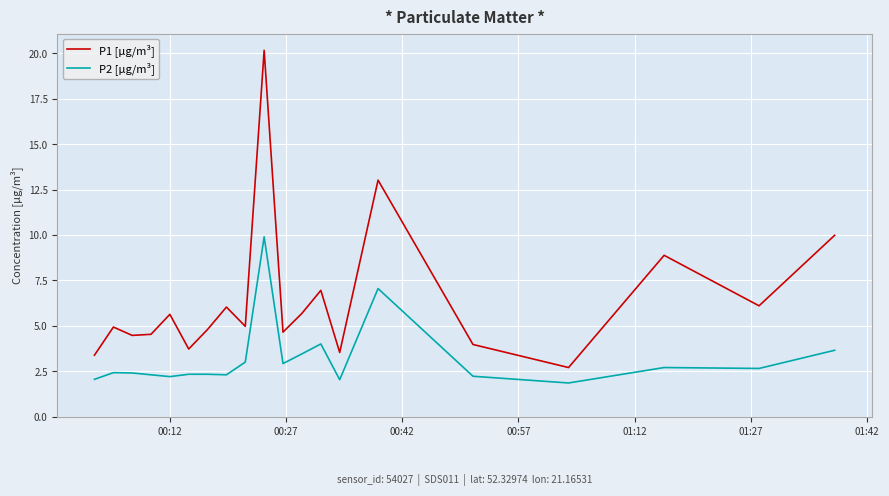

What is the maximum value for P2 [µg/m³]?

9.9